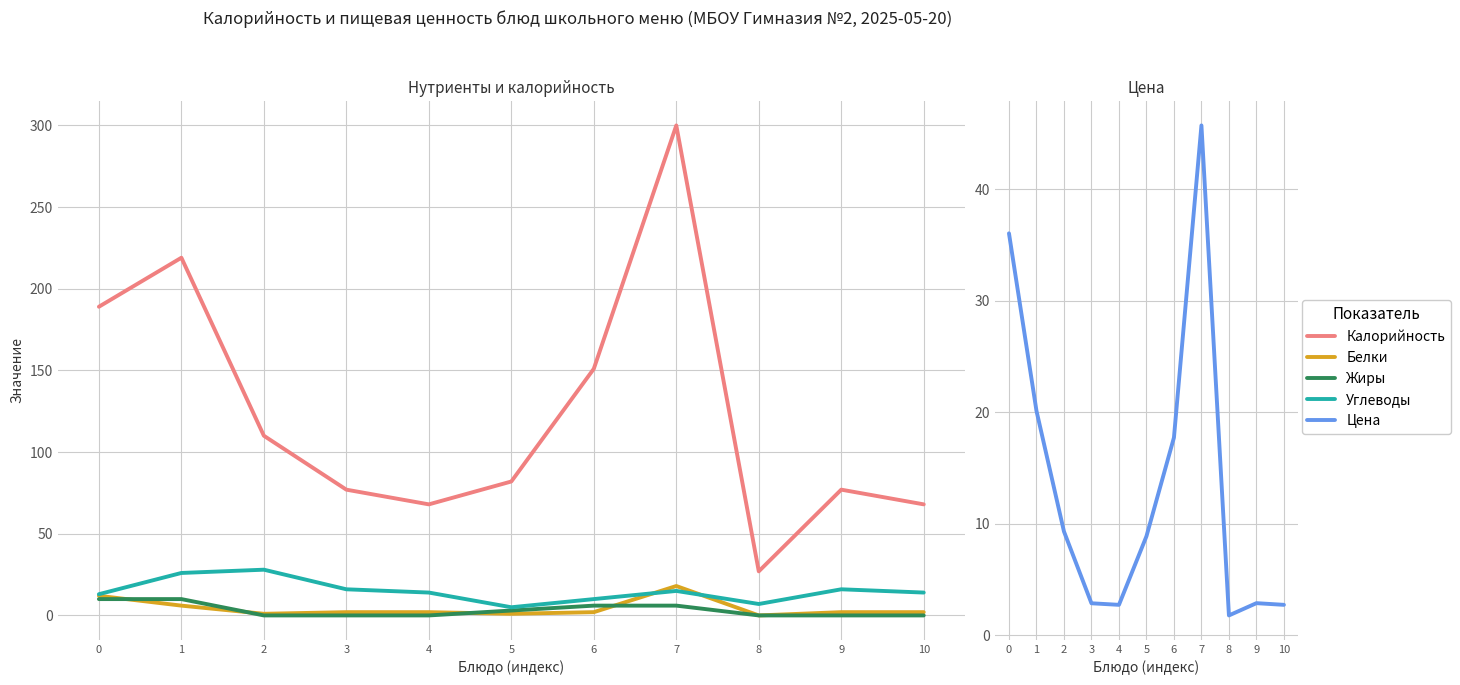

True or false: Цена has a value of 2.4 at 8.

False